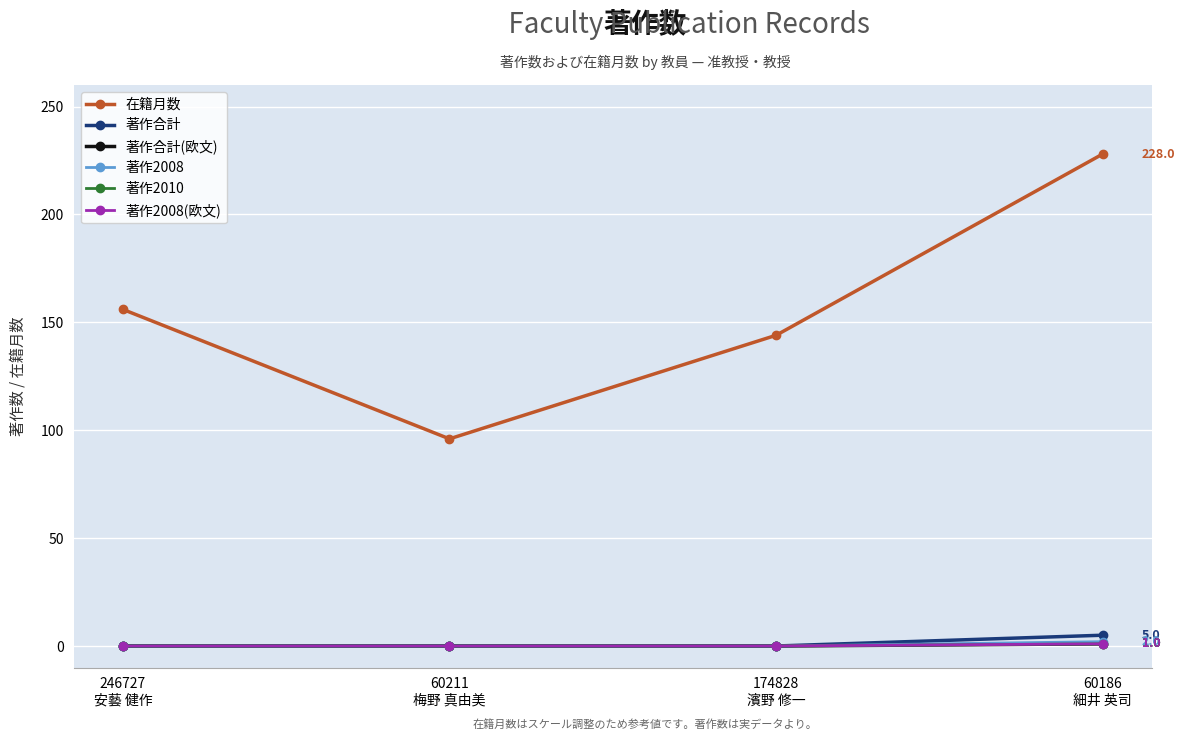

Is the value of 著作2008 at 60186
細井 英司 greater than the value of 著作合計(欧文) at 246727
安藝 健作?

Yes